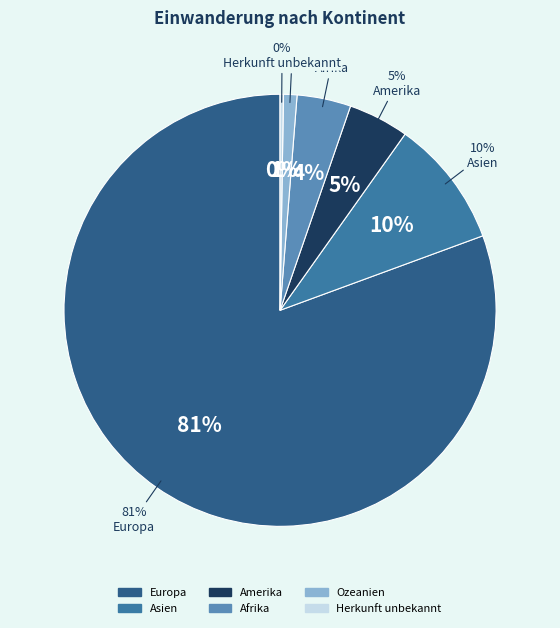

True or false: Amerika accounts for 5% of the total.

True